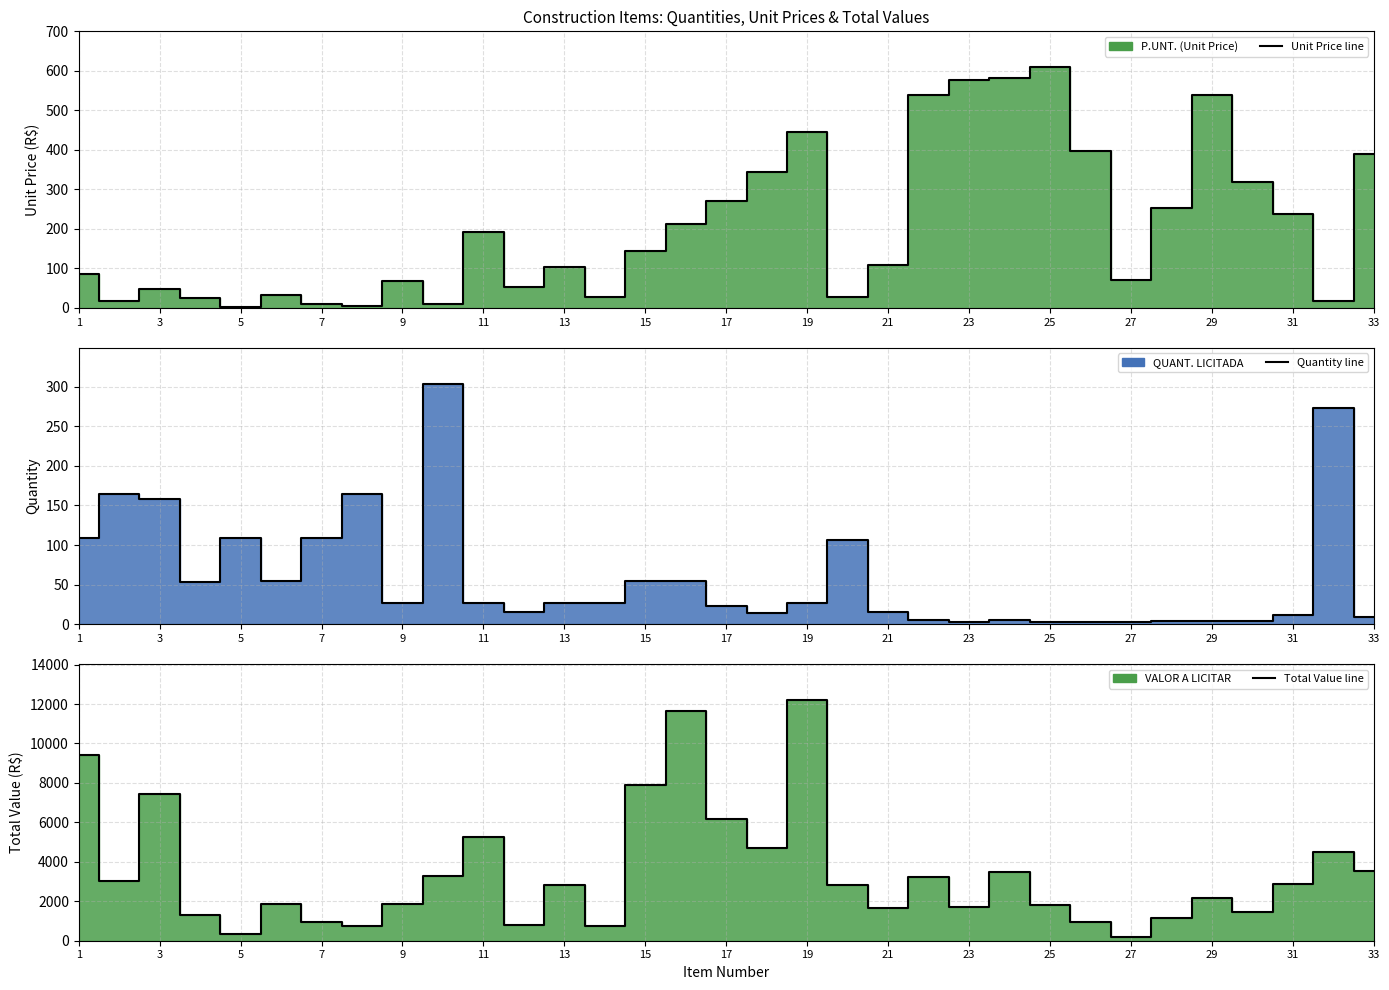

Which category has the lowest value across all series?

25